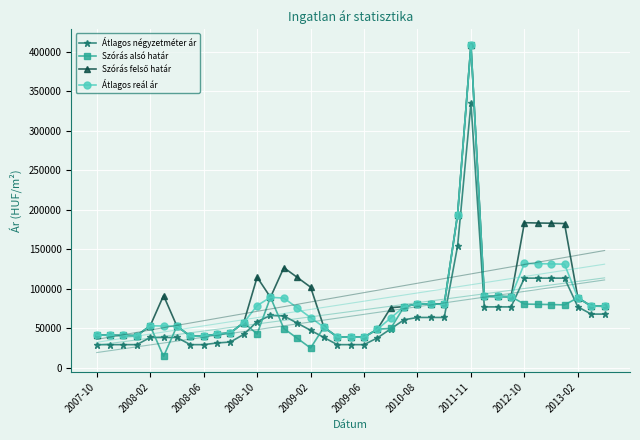

What are all the series names shown in the legend?

Átlagos négyzetméter ár, Szórás alsó határ, Szórás felső határ, Átlagos reál ár